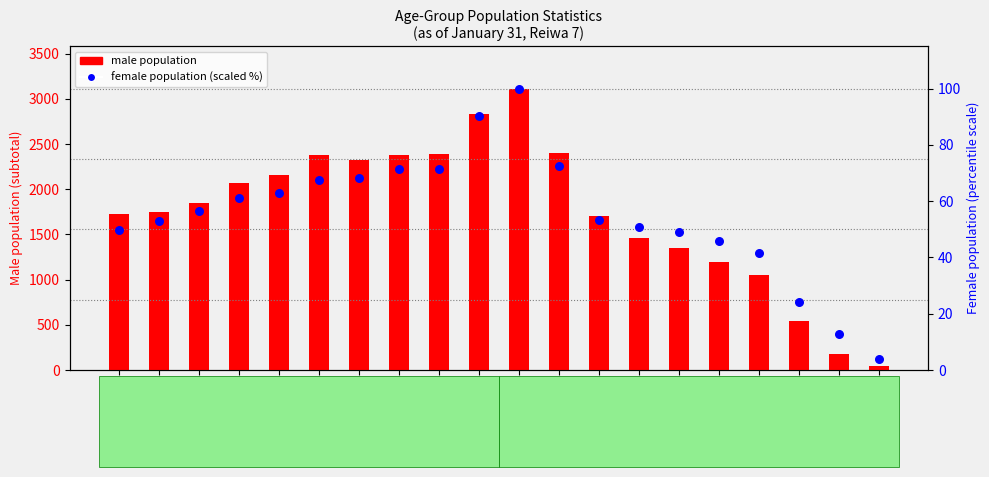

What is the total value across all series at 85-89?

564.1